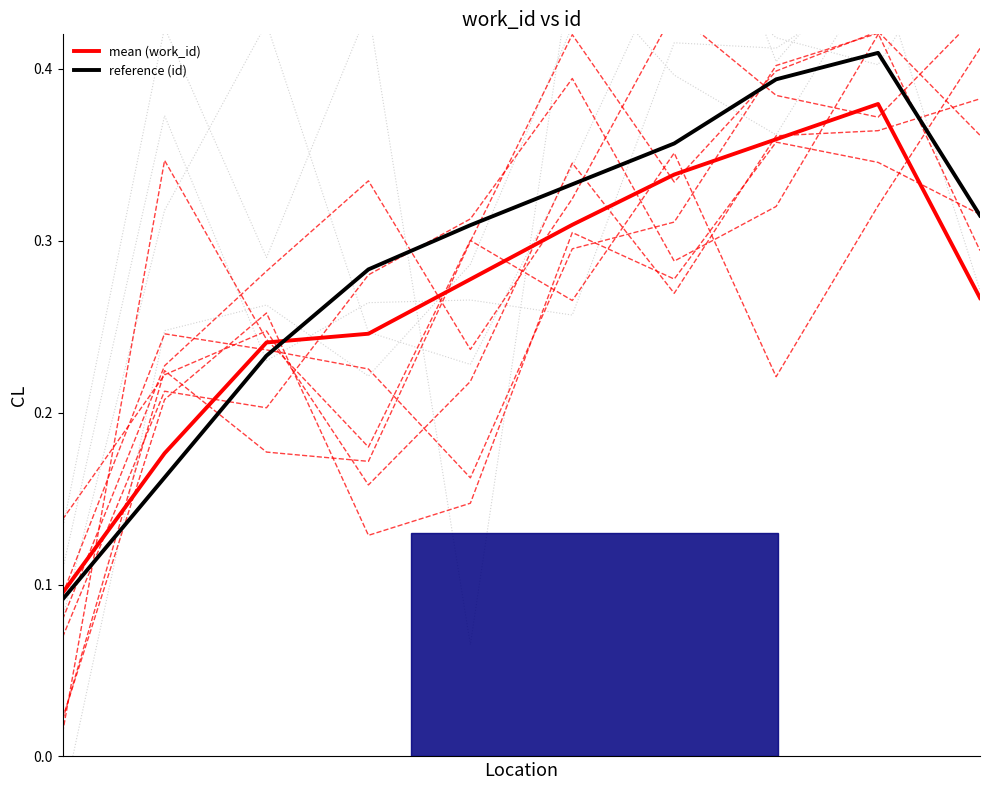

What is the value of the reference (id) point at the 5th from the left?

0.3